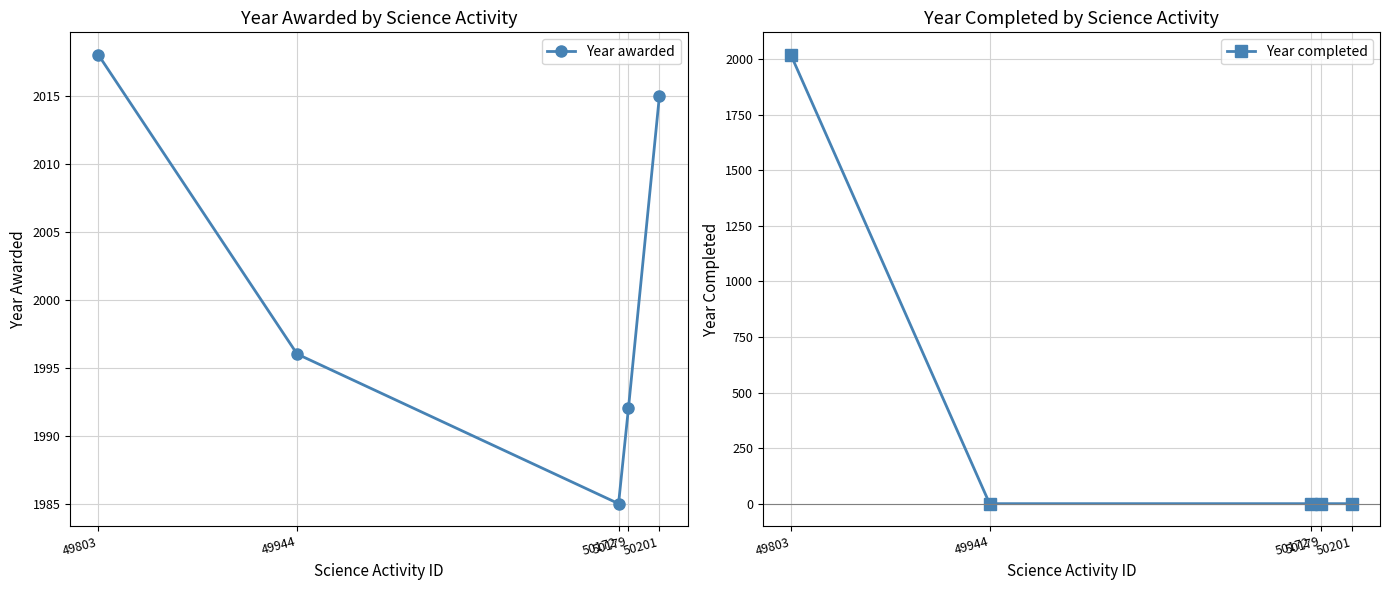

How many values in the Year awarded series exceed 1996?

2